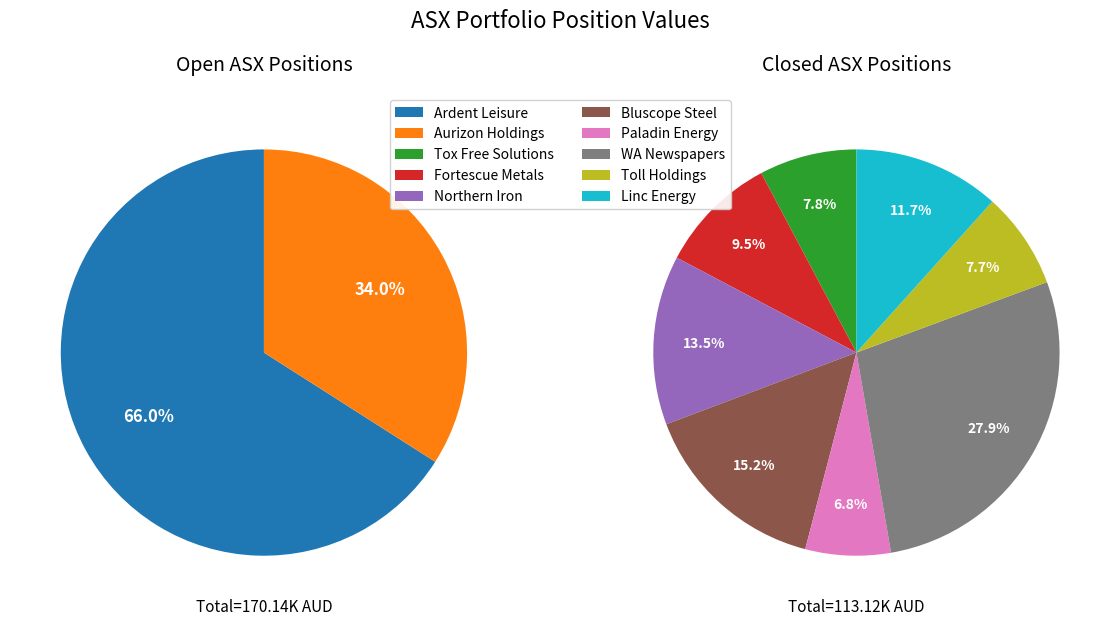

Count the number of slices in the pie.

10